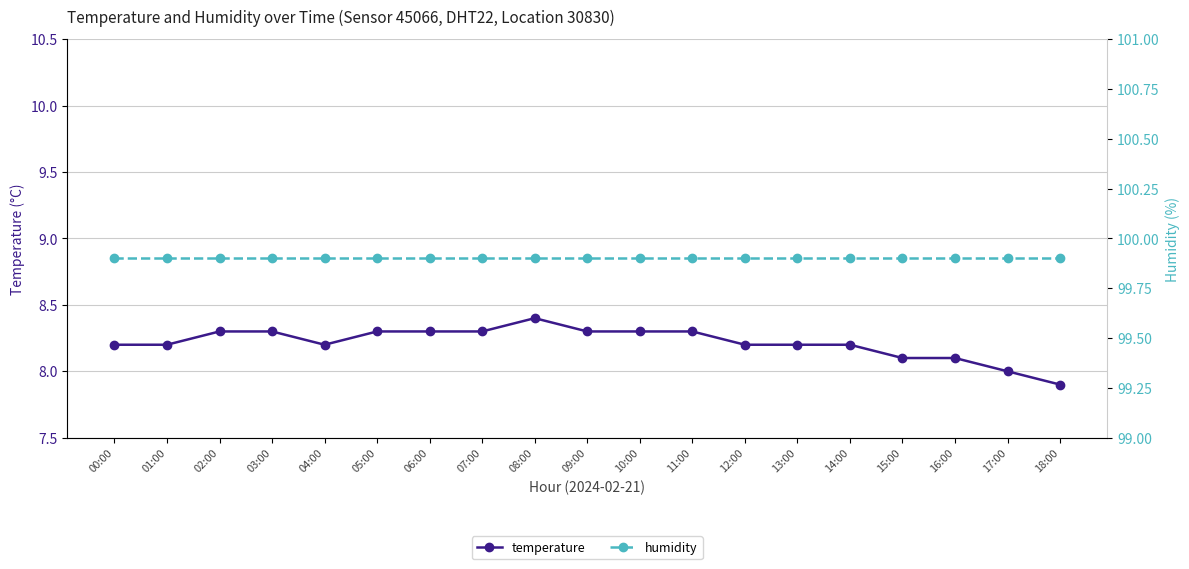

Does the chart display data point markers on the line(s)?

Yes